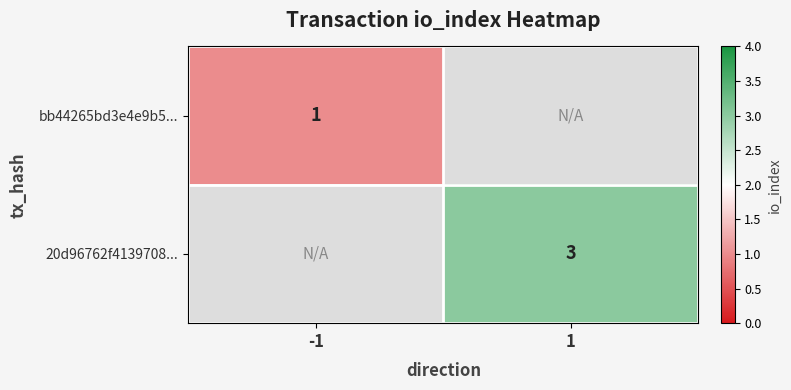

The value of 20d96762f4139708... at 1 is 3. True or false?

True